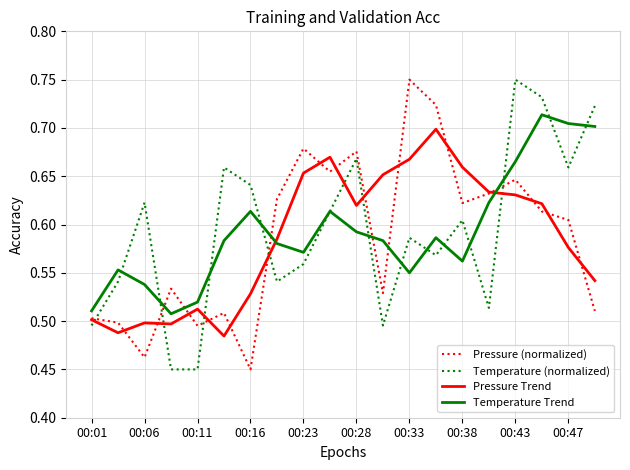

What is the difference between the maximum and minimum values in the Pressure (normalized) series?

0.3